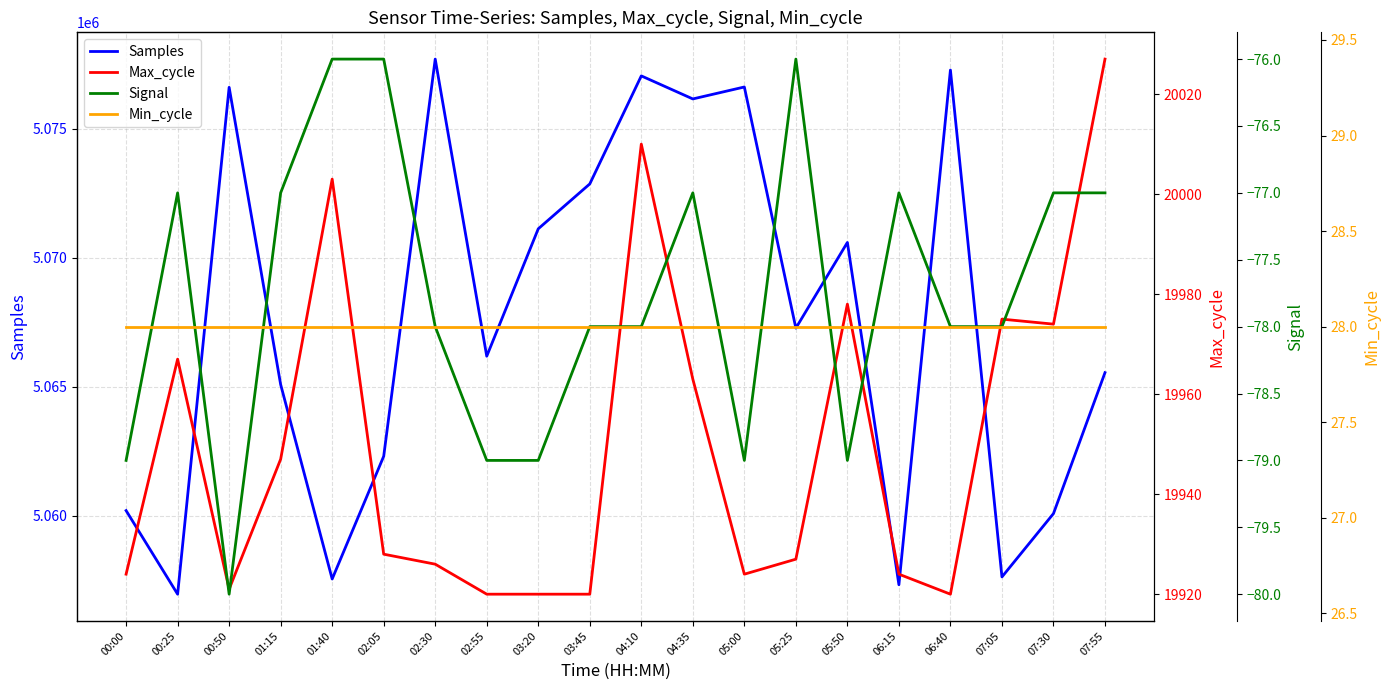

How many lines are shown in the chart?

4